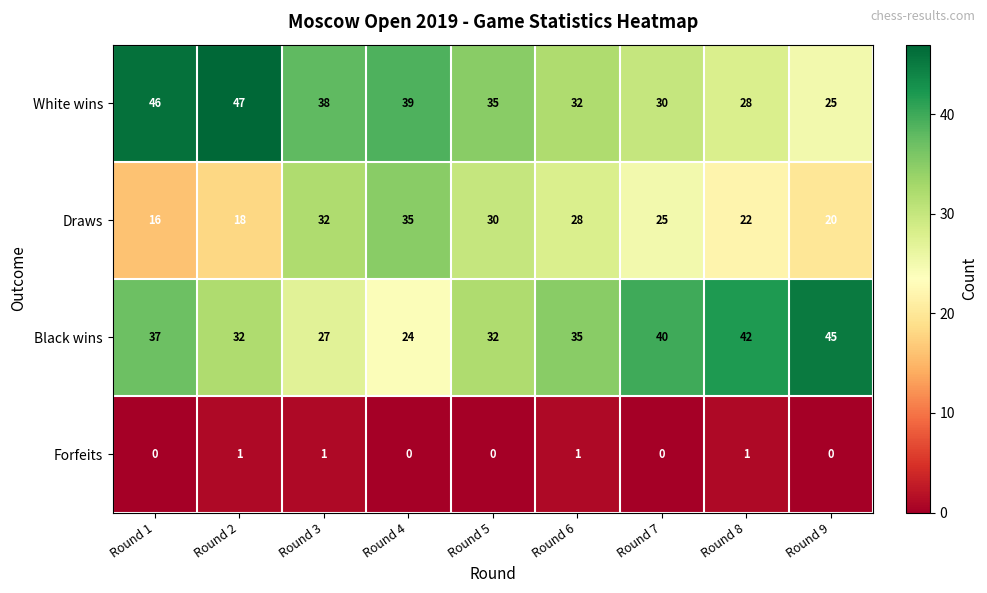

Count the number of categories in the chart.

9